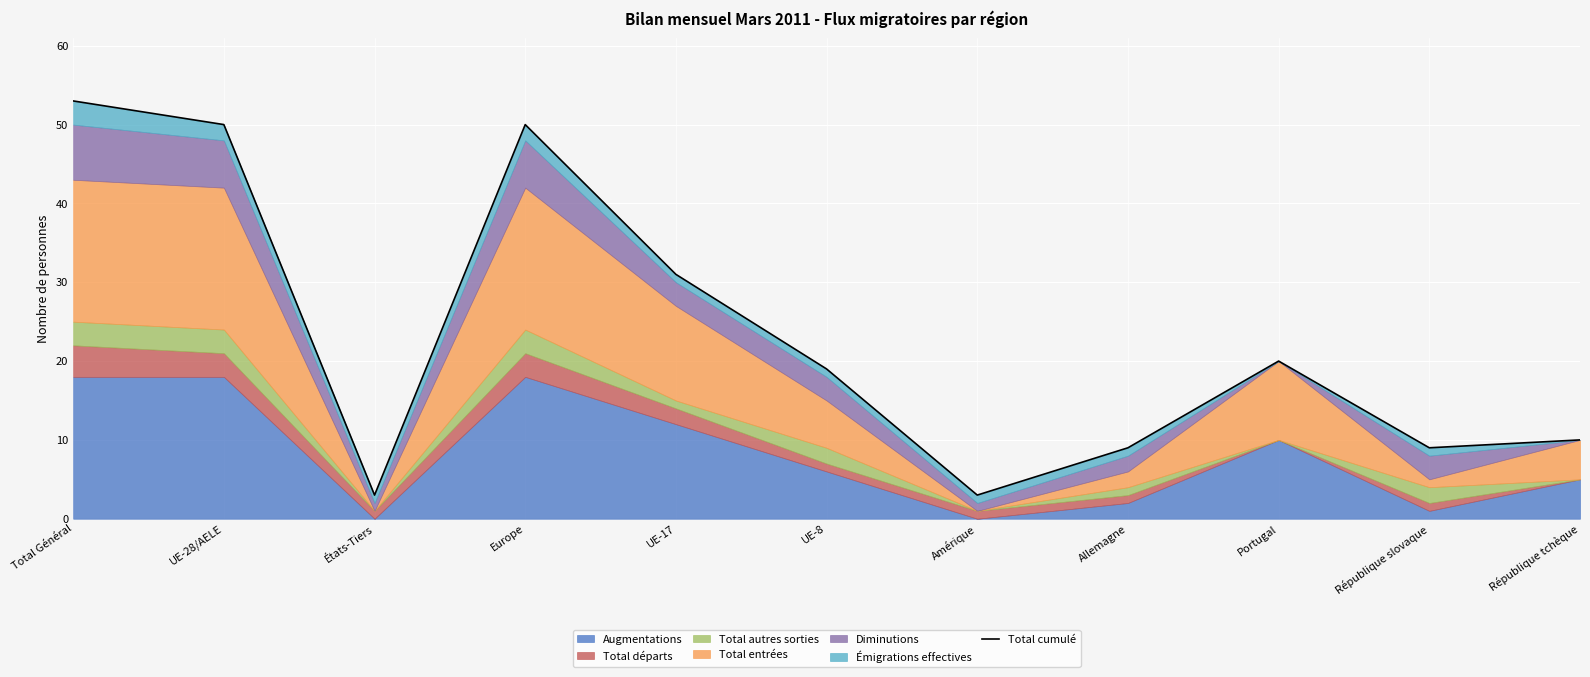

Where is the first local minimum?

États-Tiers